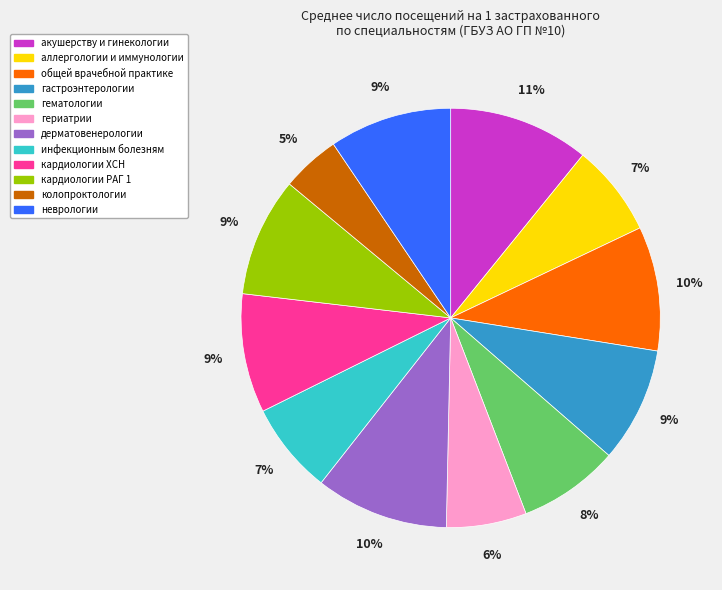

True or false: инфекционным болезням accounts for 7% of the total.

True